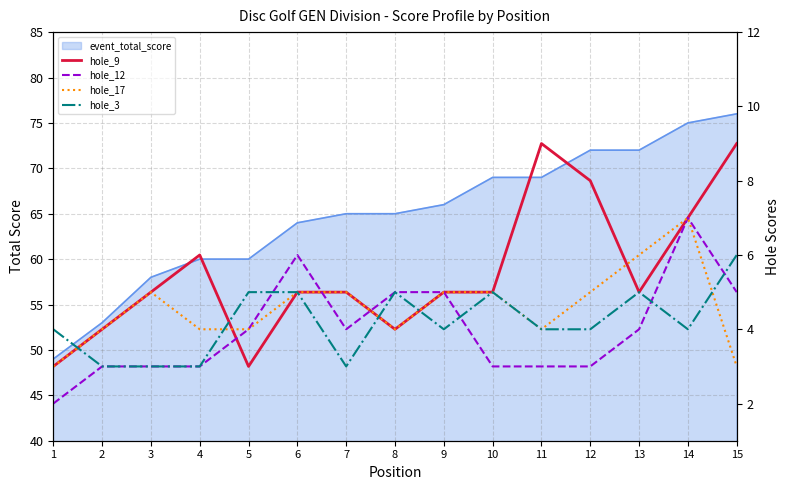

In hole_9, how many points are higher than both neighbors (excluding endpoints)?

2